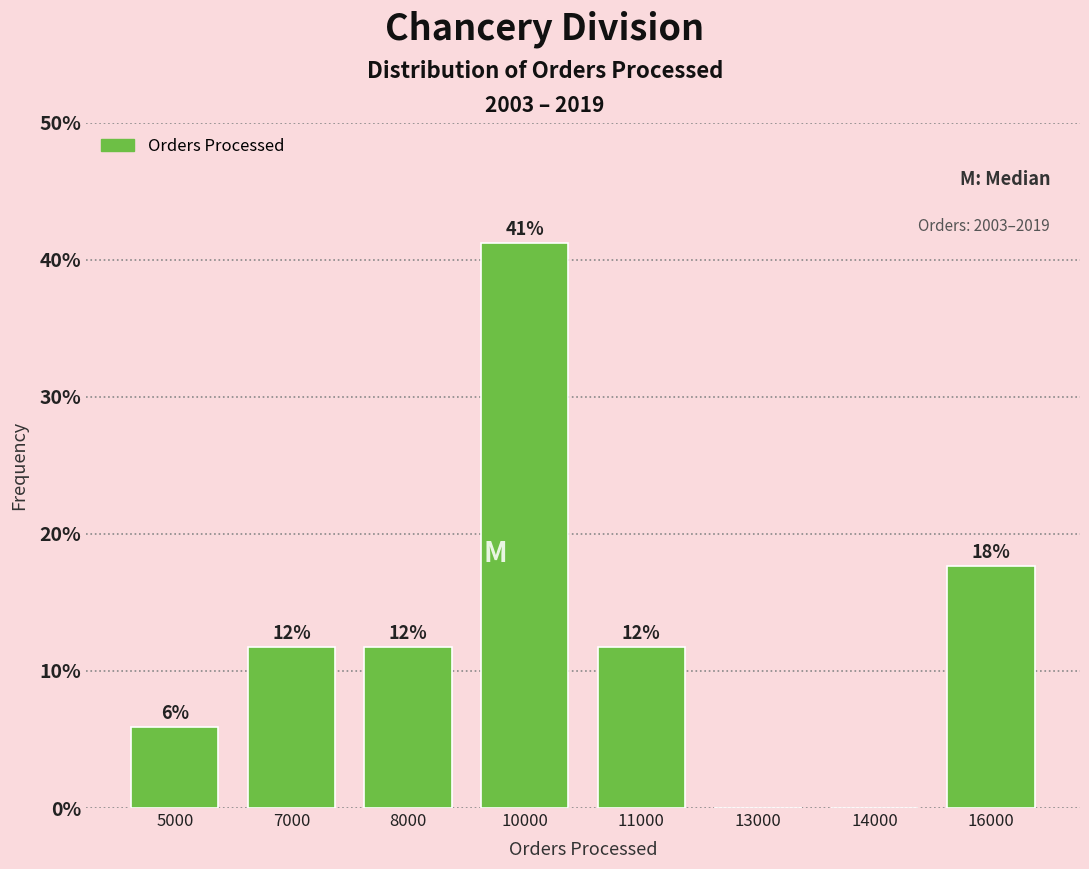

Are the bars horizontal?

No